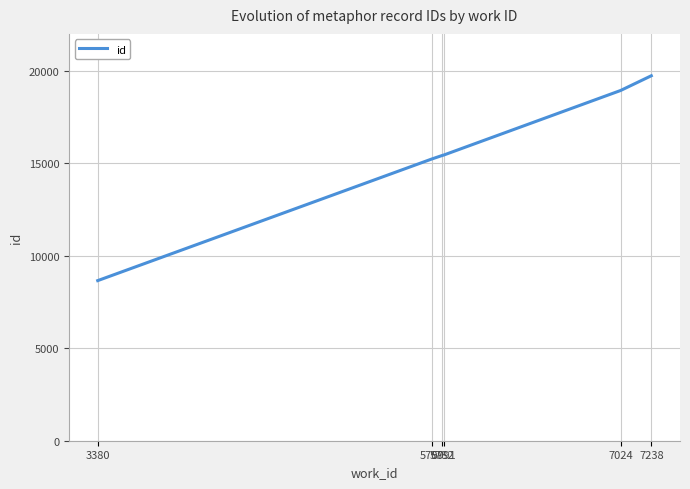

At which label is the value closest to 14197?

5709